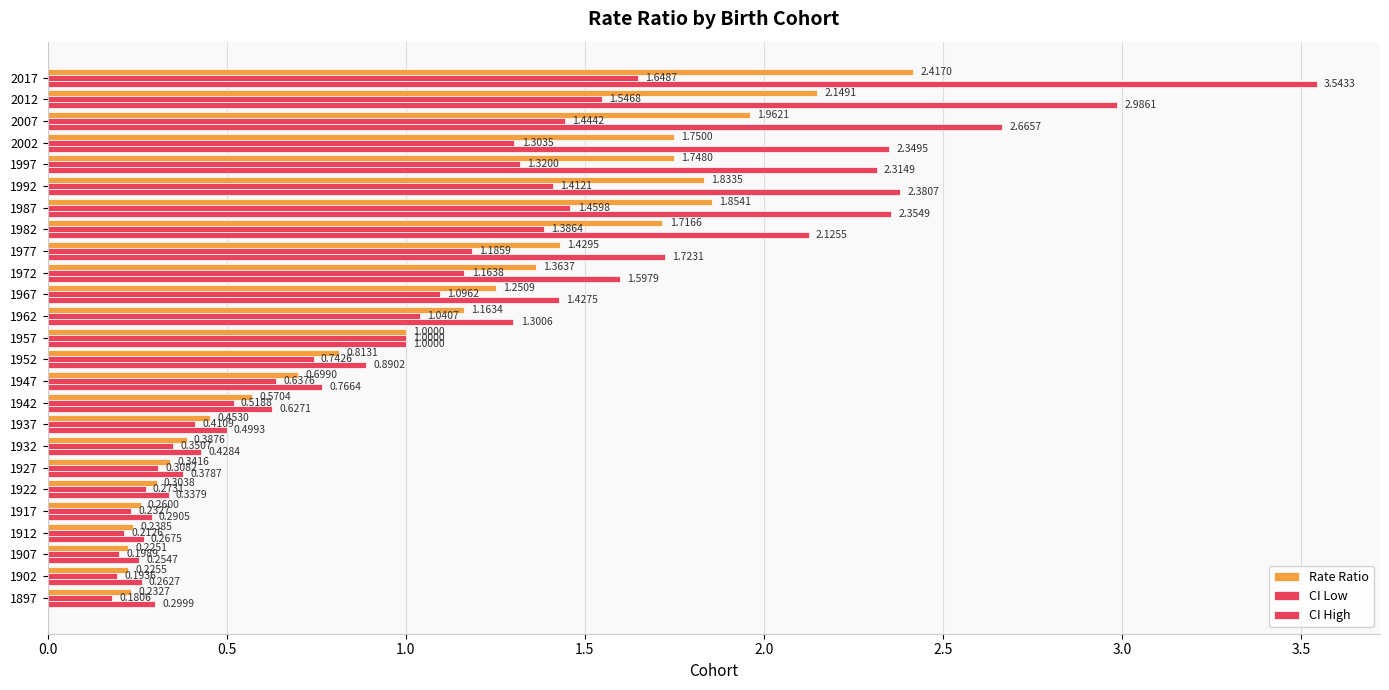

How many categories are shown in the chart?

25